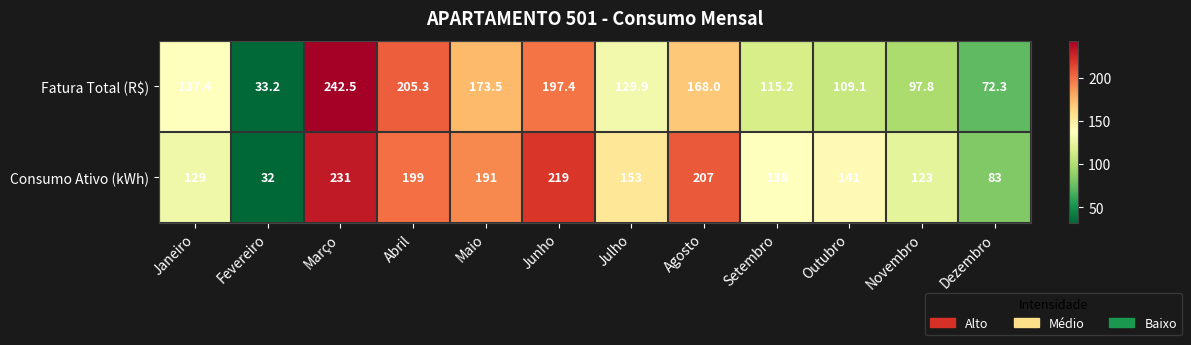

What is the difference between the maximum and second lowest values in the Fatura Total (R$) series?

170.2